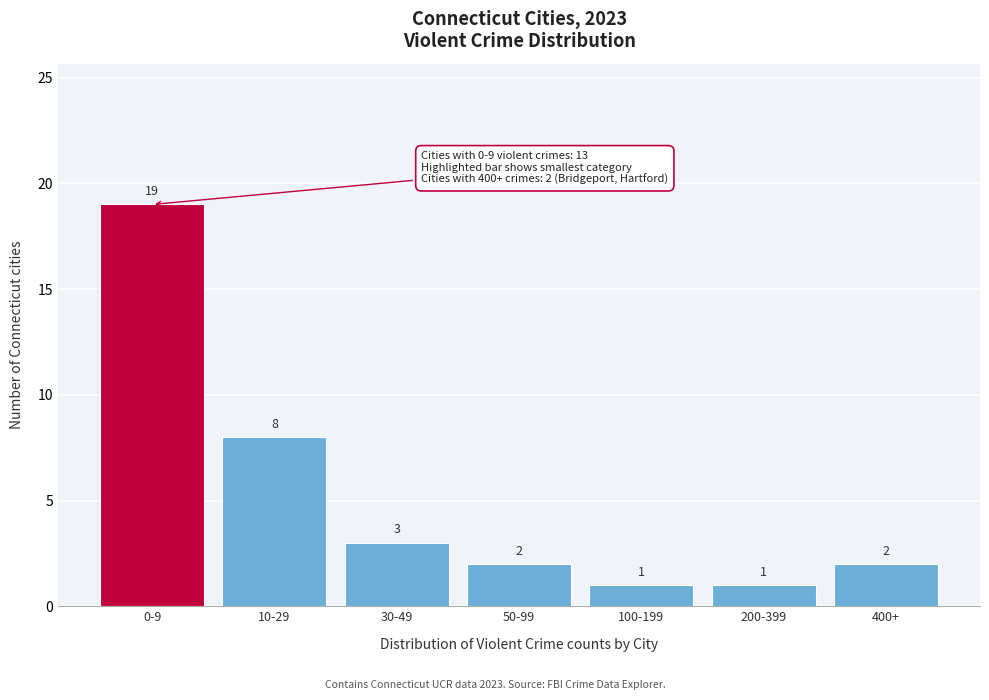

Reading left to right, what are all the values shown in this chart?

0-9=19	10-29=8	30-49=3	50-99=2	100-199=1	200-399=1	400+=2